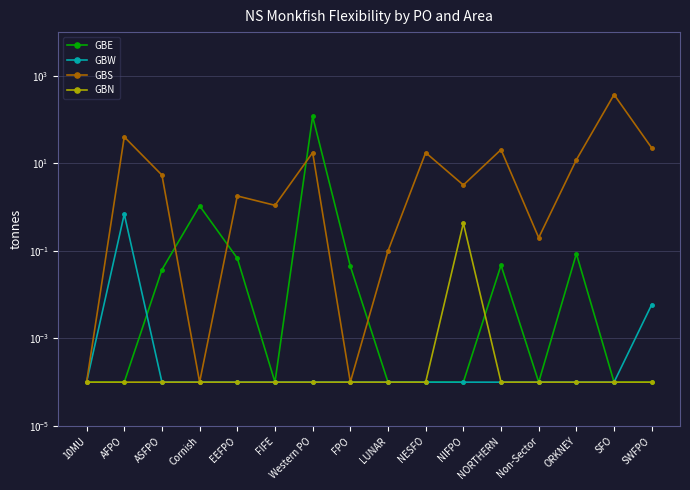

Which category has the highest value in the GBS series?

SFO